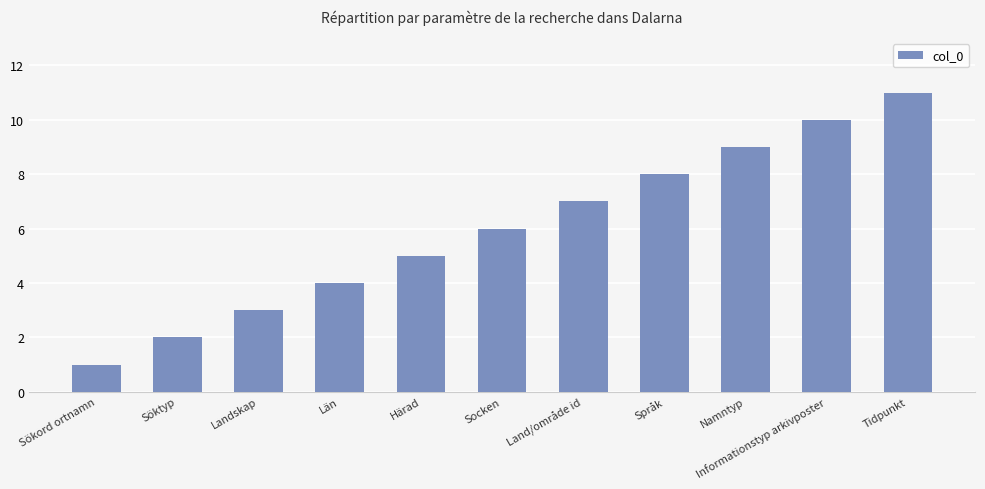

List the labels in order of value, largest first.

Tidpunkt, Informationstyp arkivposter, Namntyp, Språk, Land/område id, Socken, Härad, Län, Landskap, Söktyp, Sökord ortnamn